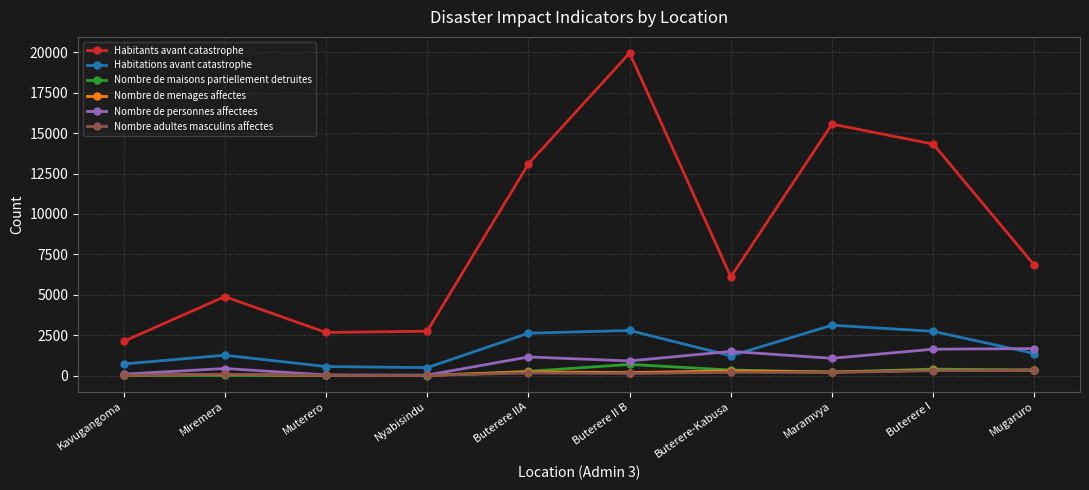

What is the label of the 7th point from the right?

Nyabisindu